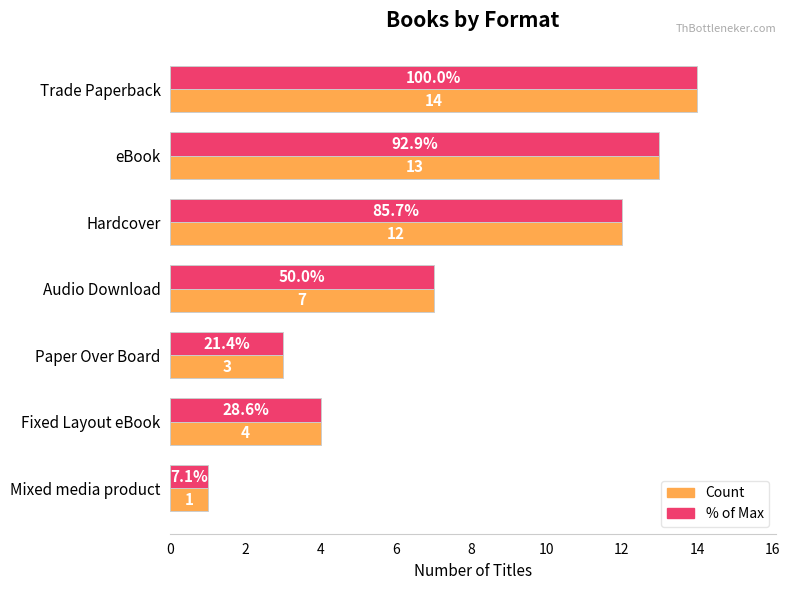

How many series are shown in this chart?

2